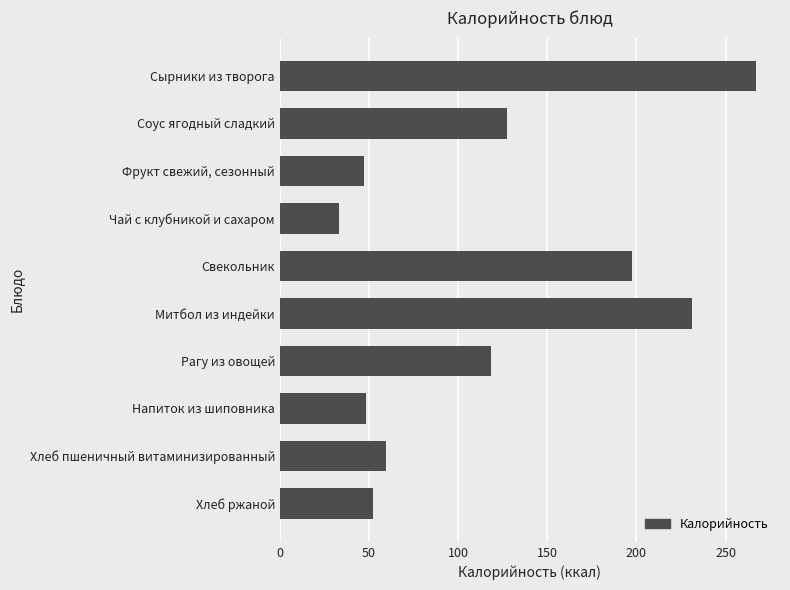

What is the difference between the second highest and minimum values?

198.0